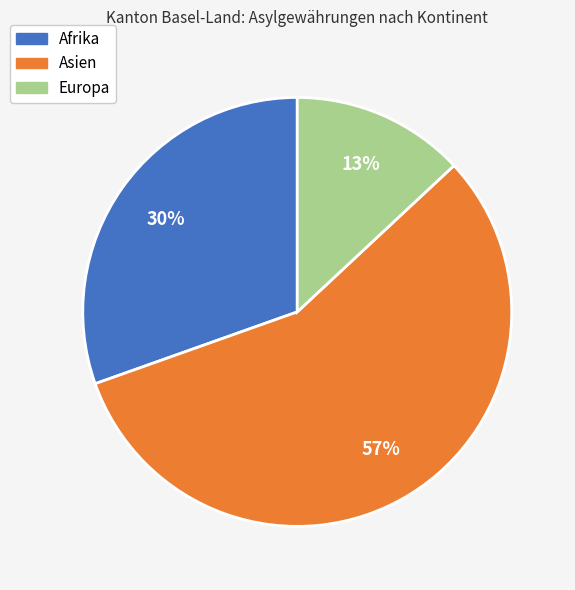

Count the number of slices in the pie.

3